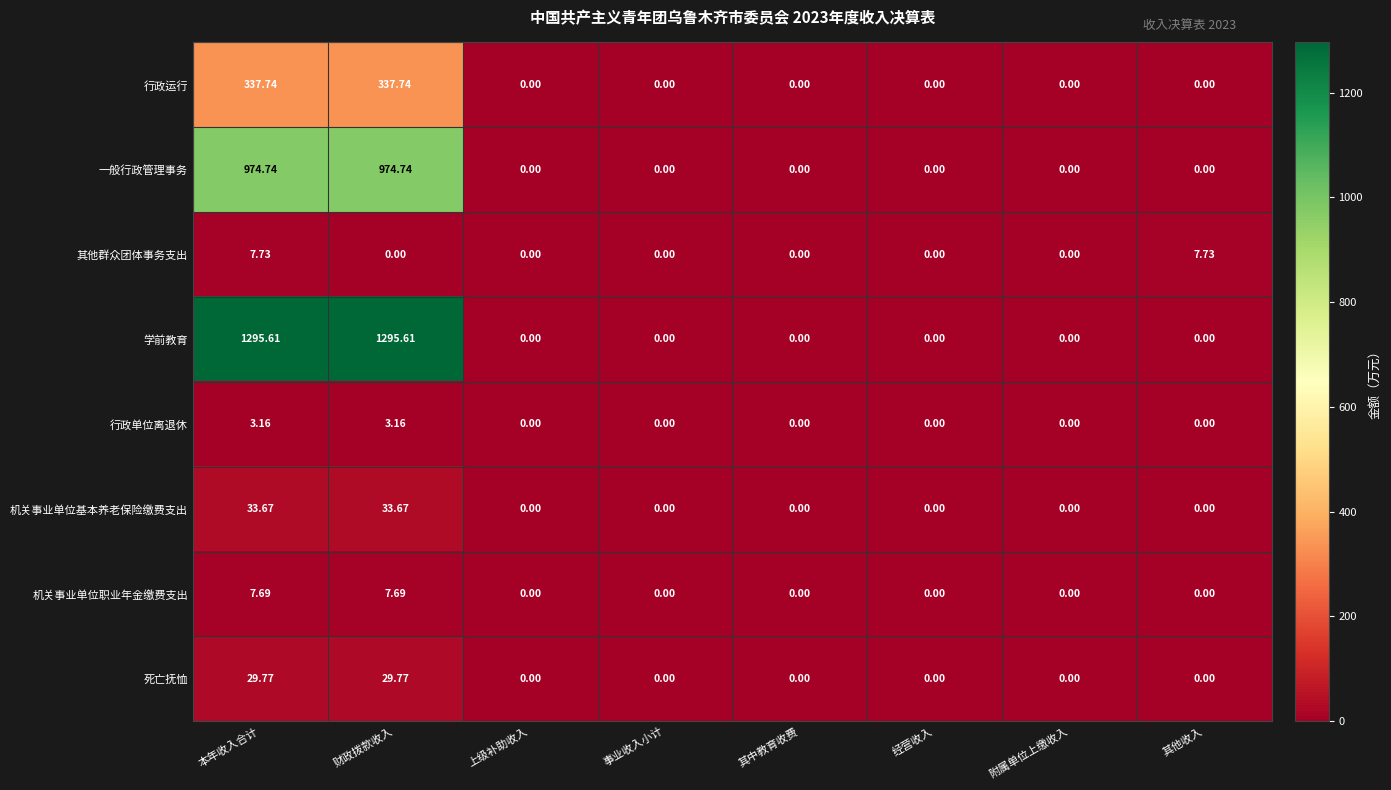

Which series has the widest spread of values?

学前教育